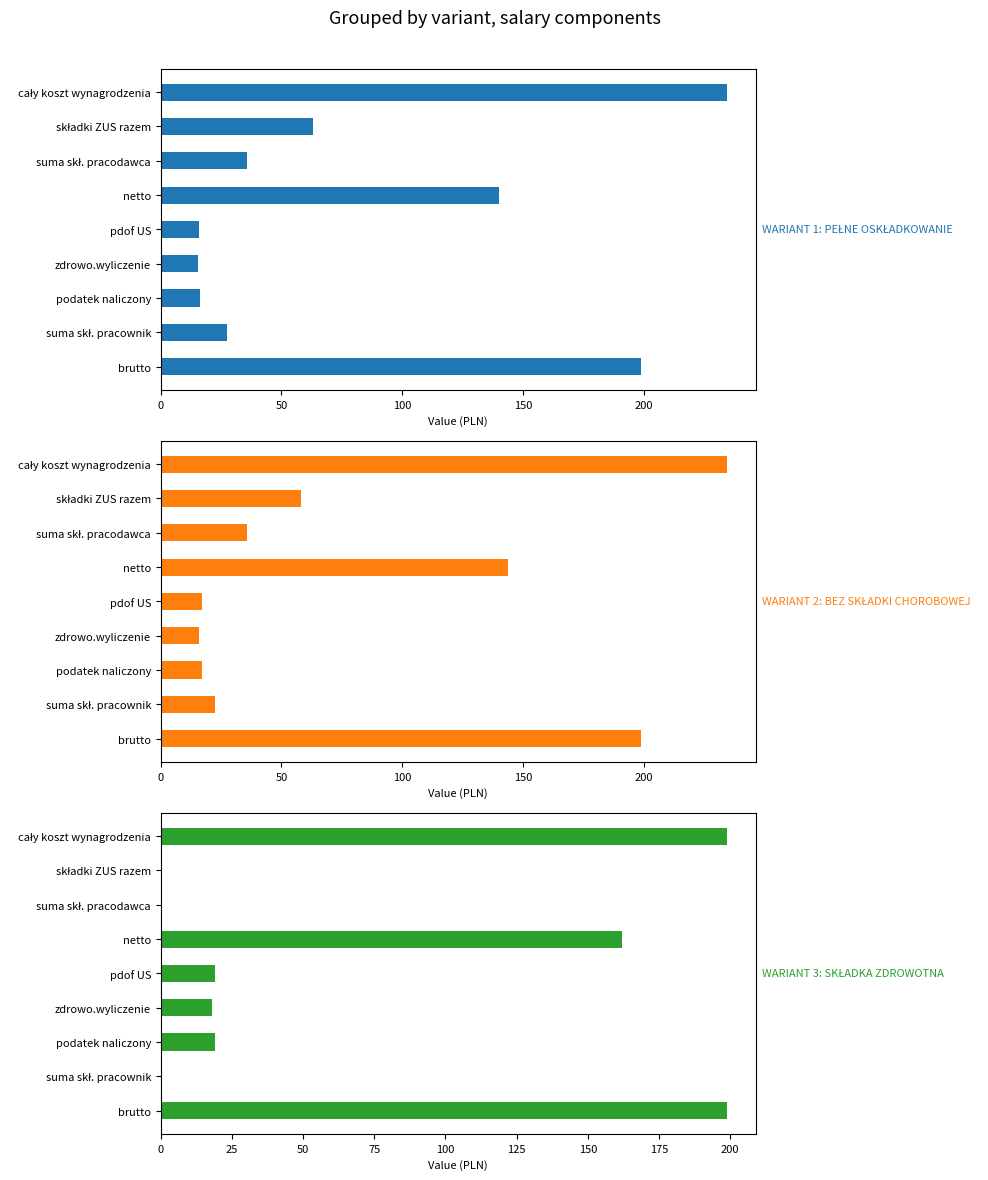

What is the total value across all series at pdof US?

52.0